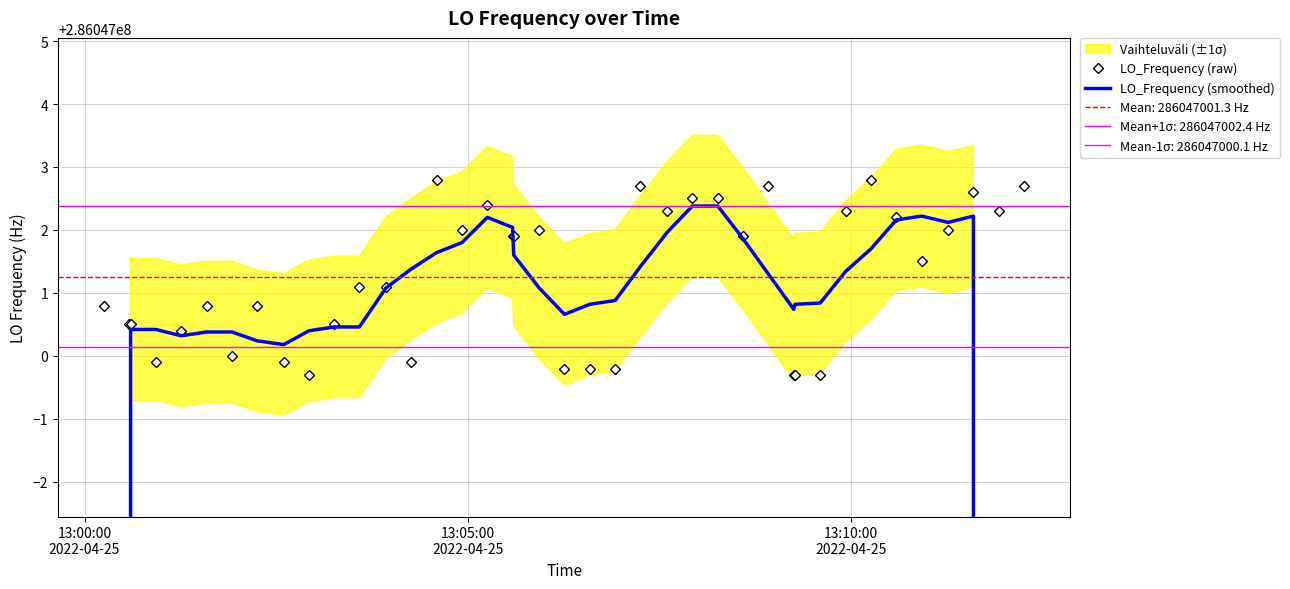

True or false: LO_Frequency (smoothed) and LO_Frequency (raw) intersect in this chart.

True